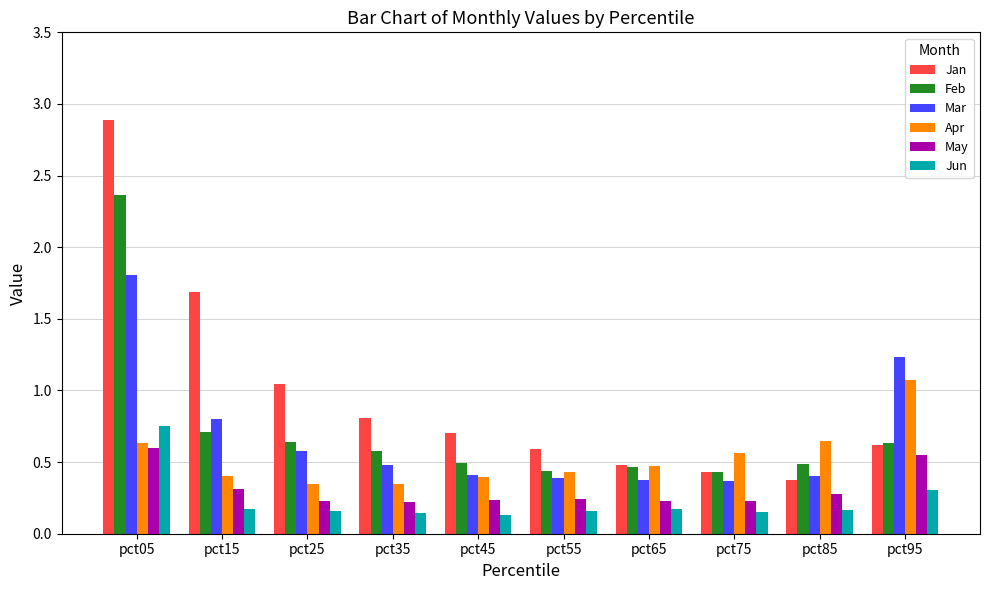

The value of May at pct45 is 0.1. True or false?

False